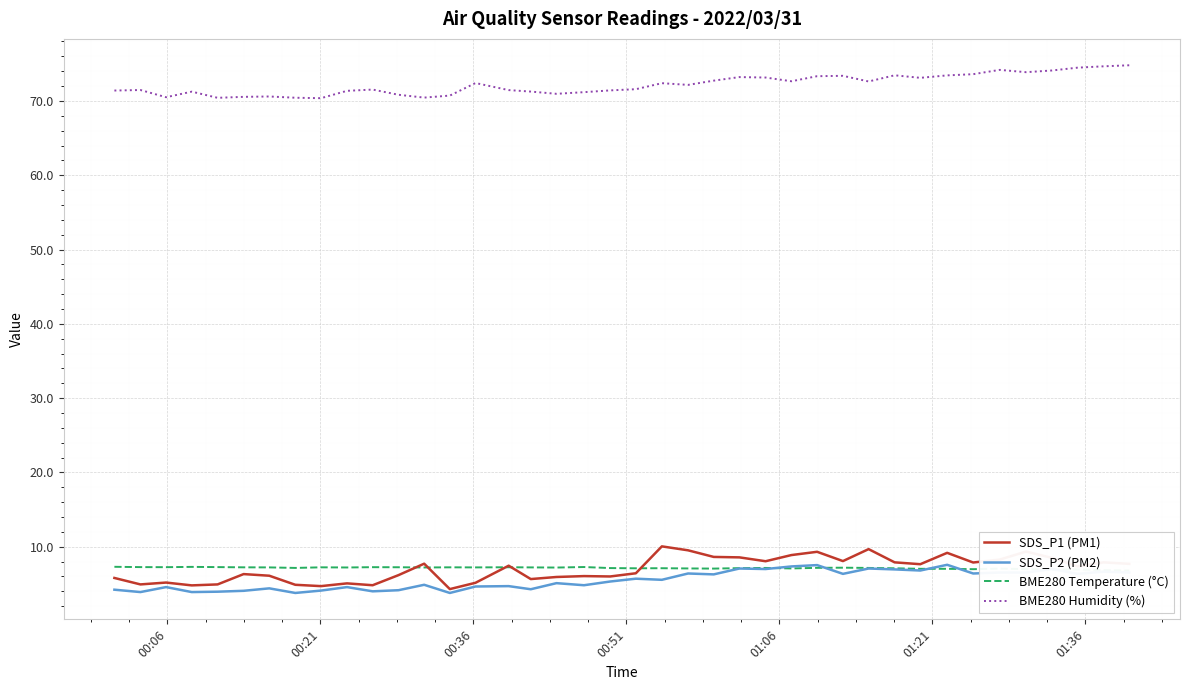

In SDS_P1 (PM1), how many points are lower than both neighbors (excluding endpoints)?

12